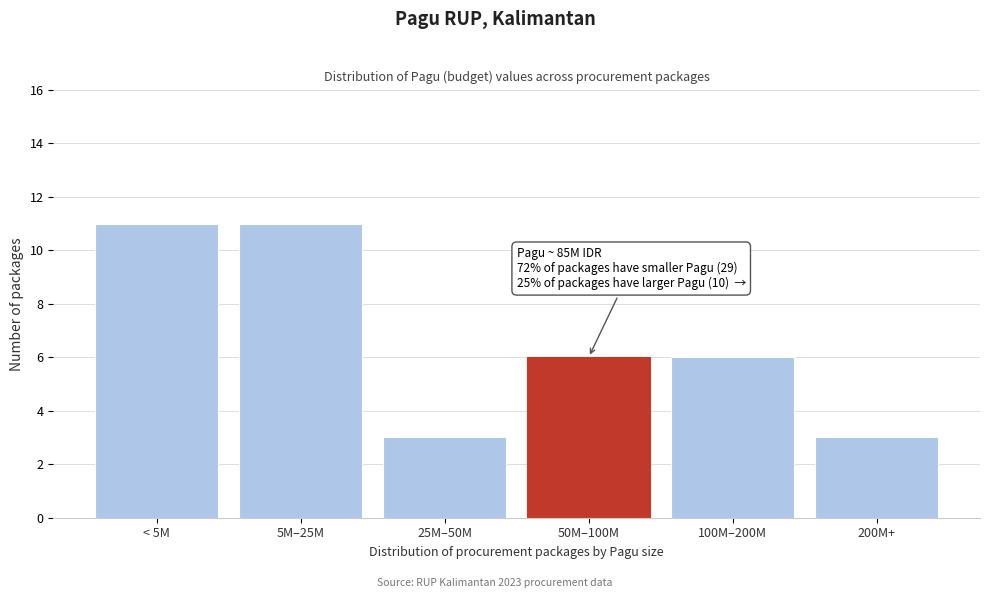

Reading left to right, list all the values displayed in this chart.

11	11	3	6	6	3